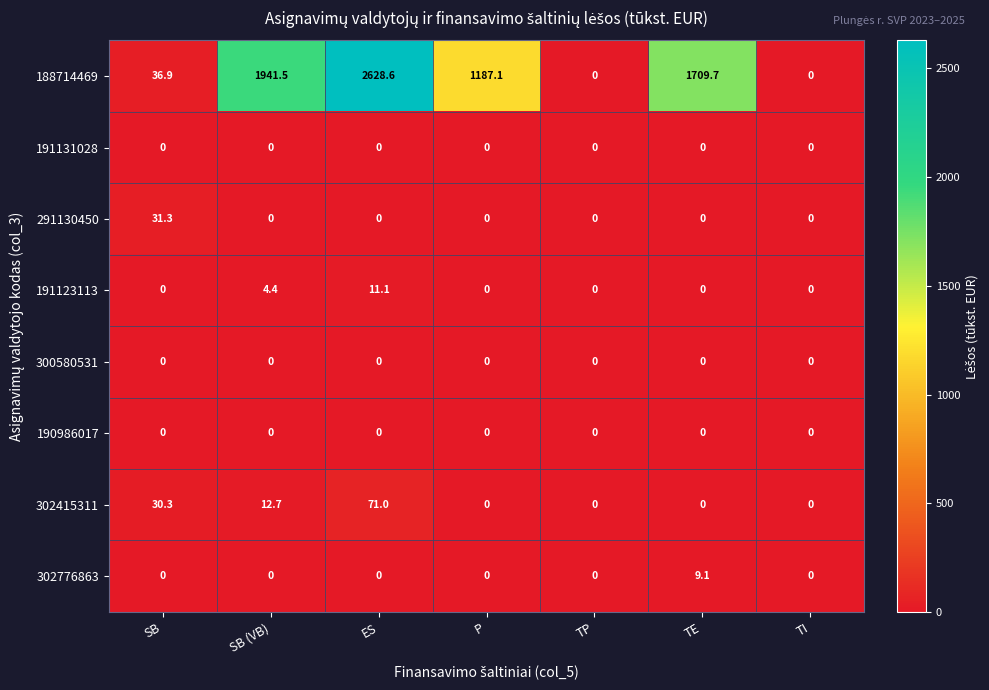

At which label is 191123113 closest to 5?

SB (VB)